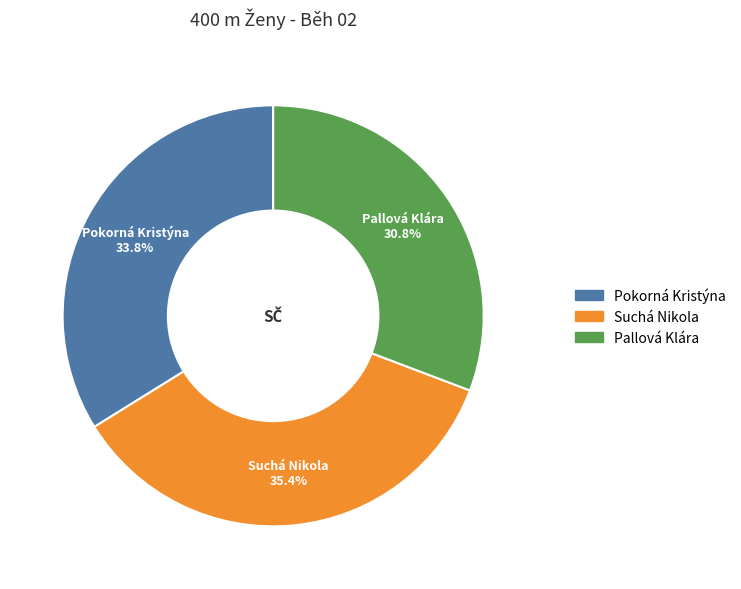

What percentage is NOT represented by Pokorná Kristýna?

66.2%